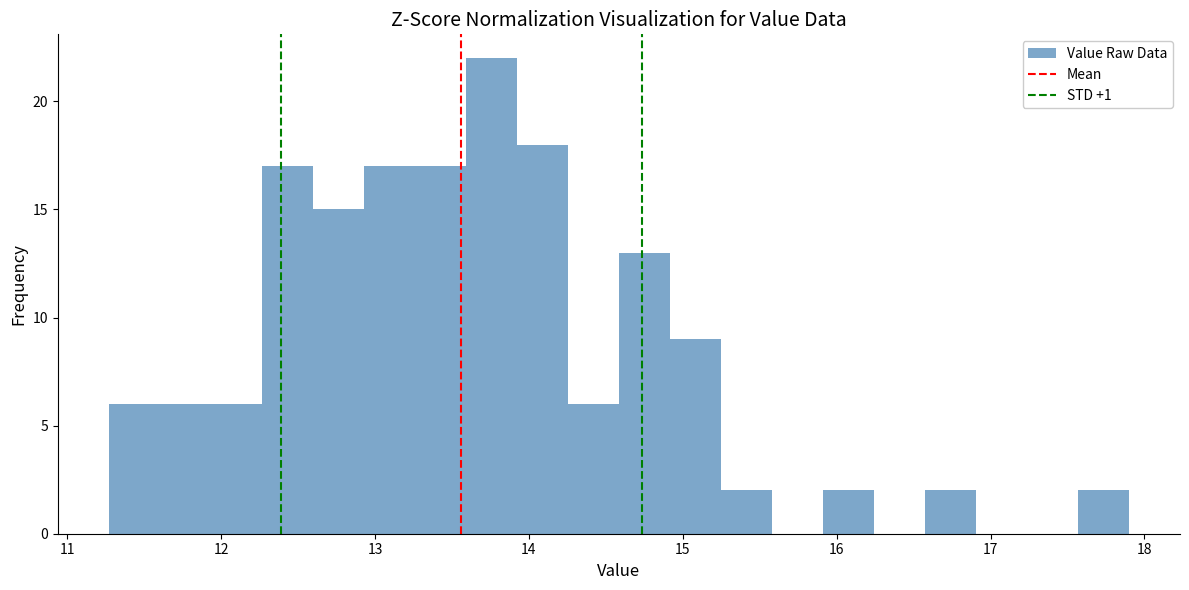

Read against the x-axis, roughly where is the centre of the tallest bar?

13.8